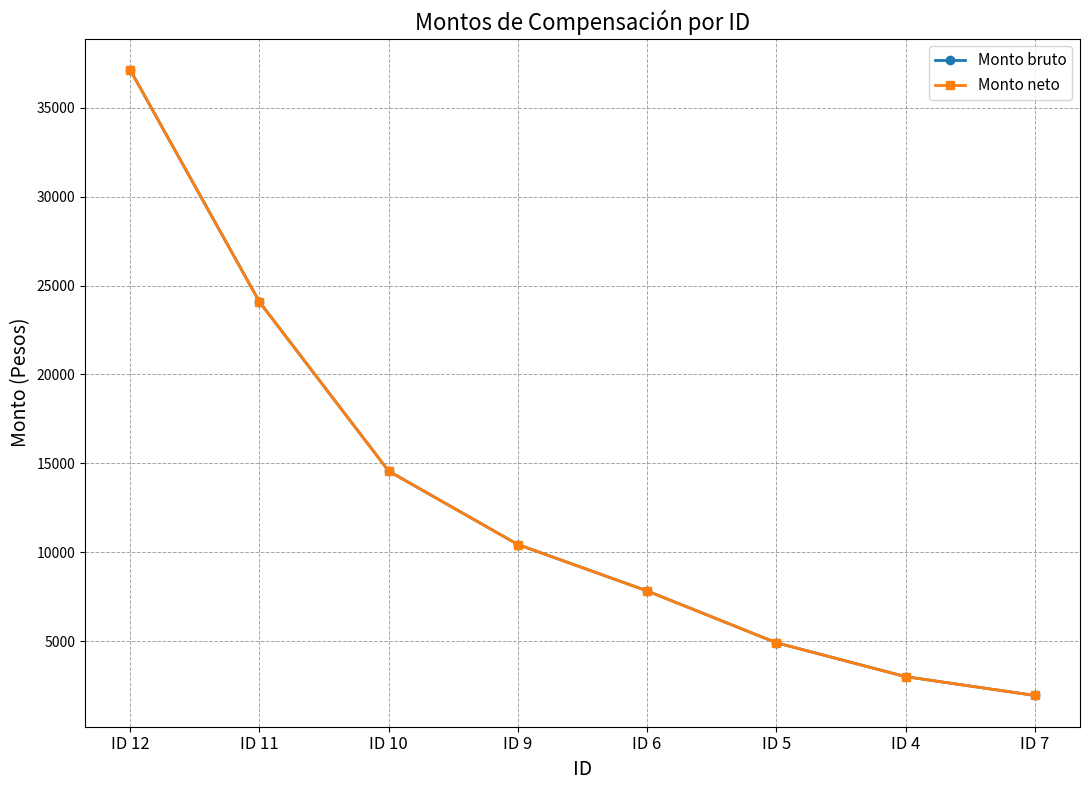

True or false: Monto neto has more than 1 interior local peaks.

False